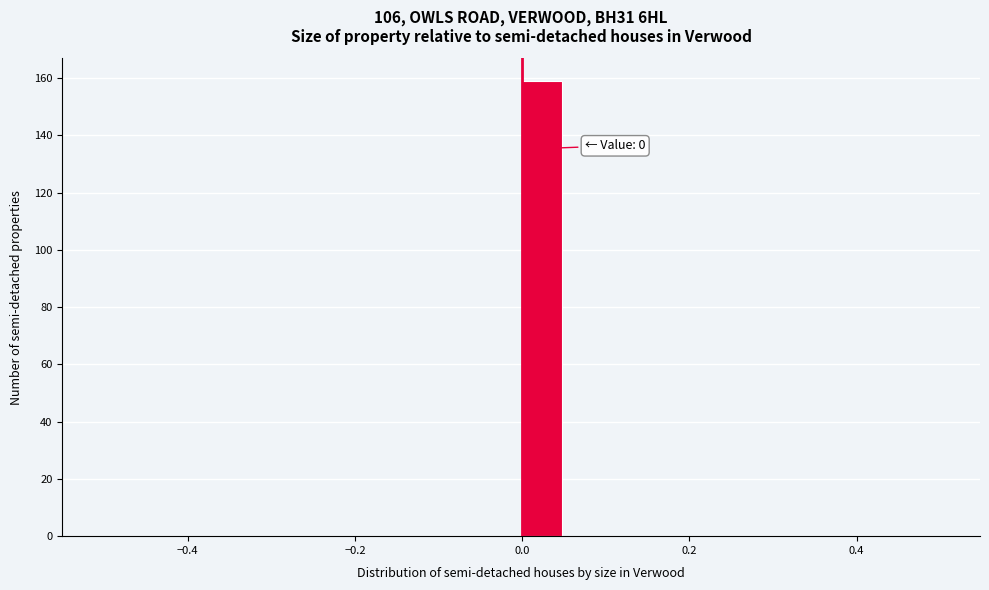

Around what value on the x-axis is the tallest bar? Give the approximate position of its centre, as read against the axis.

0.02